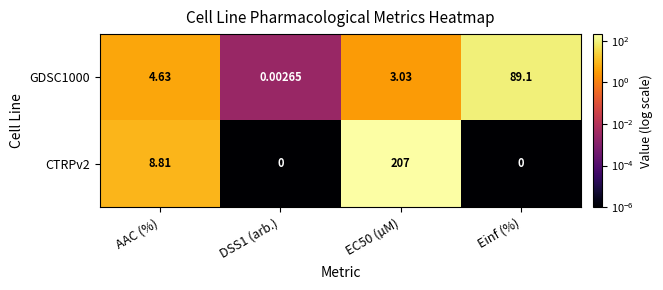

Is the value of CTRPv2 at AAC (%) greater than the value of GDSC1000 at EC50 (µM)?

Yes